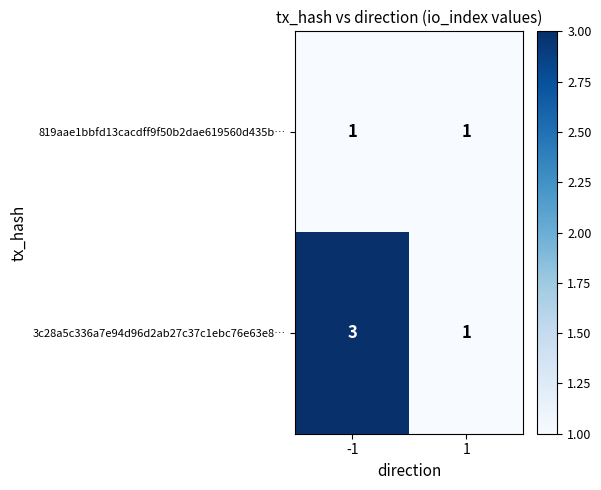

What is the total value across all series at -1?

4